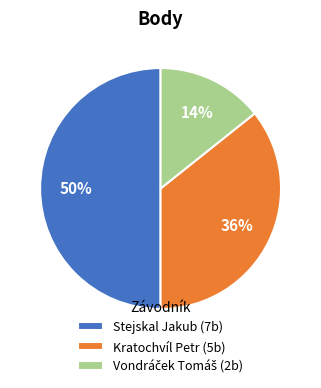

The Kratochvíl Petr slice represents 50% of the pie. True or false?

False